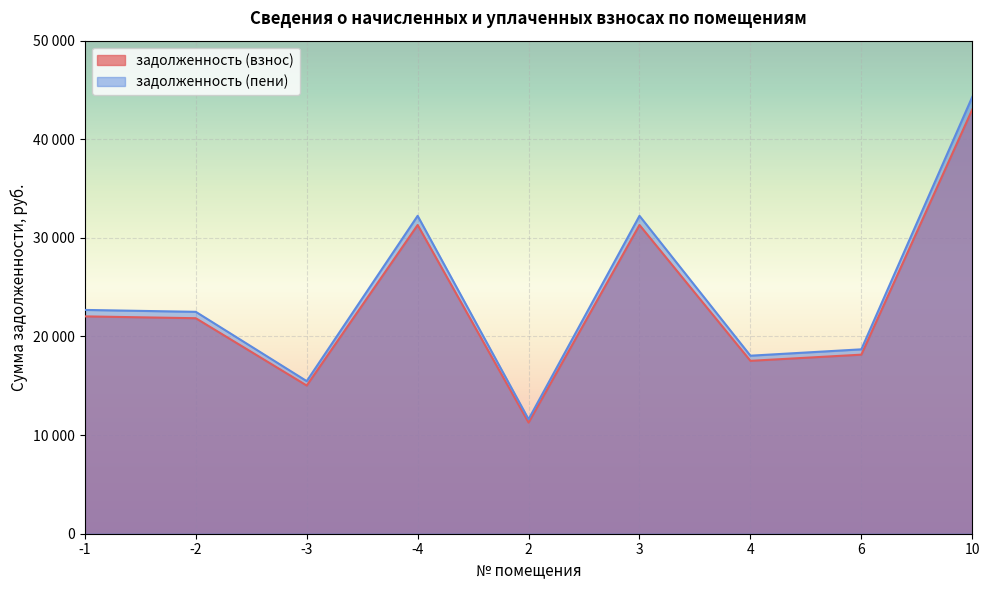

True or false: задолженность (пени) and задолженность (взнос) intersect in this chart.

False